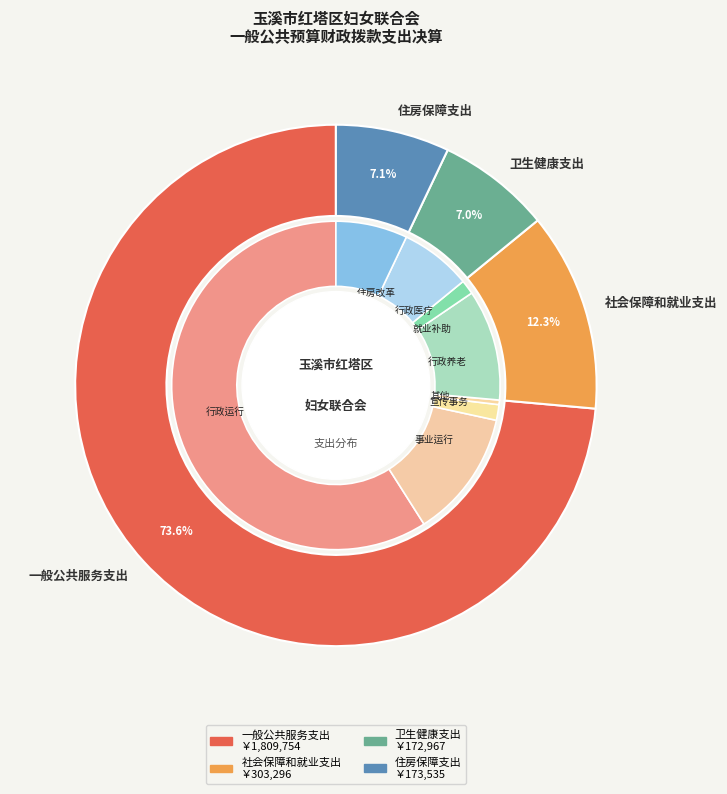

Is it true that 住房保障支出 is 7% of the pie?

True